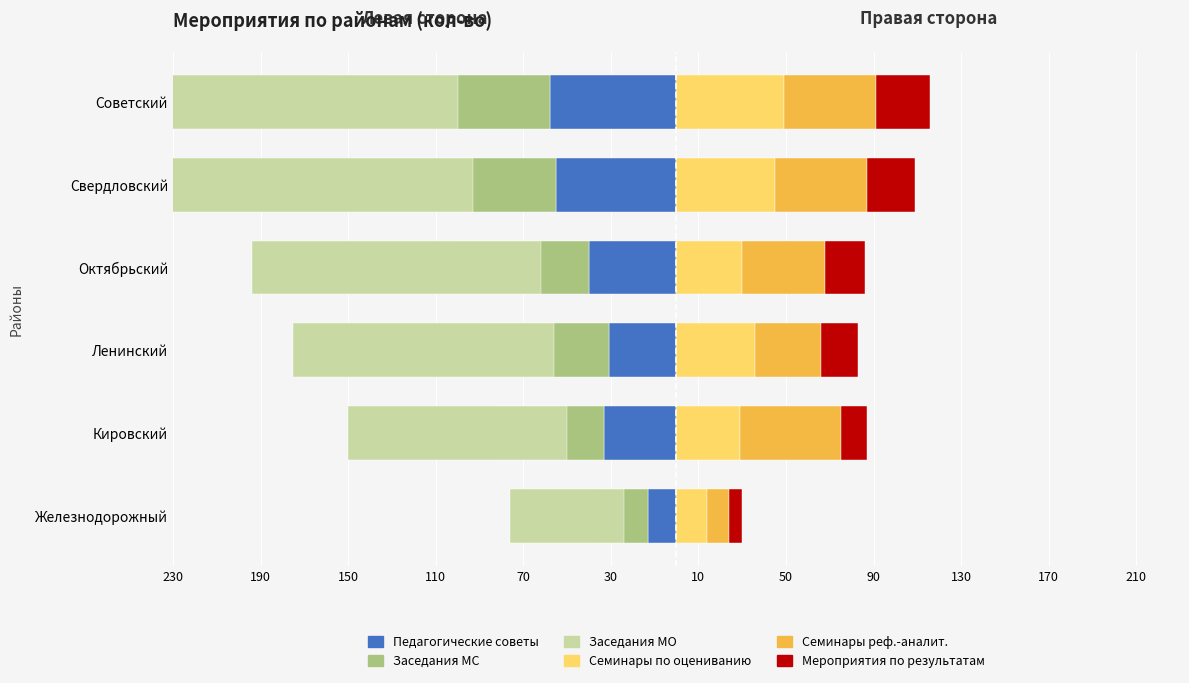

Reading left to right, what are all the values shown in this chart?

Педагогические советы: -13	-33	-31	-40	-55	-58
Заседания МС: -24	-50	-56	-62	-93	-100
Заседания МО: -52	-100	-119	-132	-188	-192
Семинары по оцениванию: 14	29	36	30	45	49
Семинары реф.-аналит.: 10	46	30	38	42	42
Мероприятия по результатам: 6	12	17	18	22	25